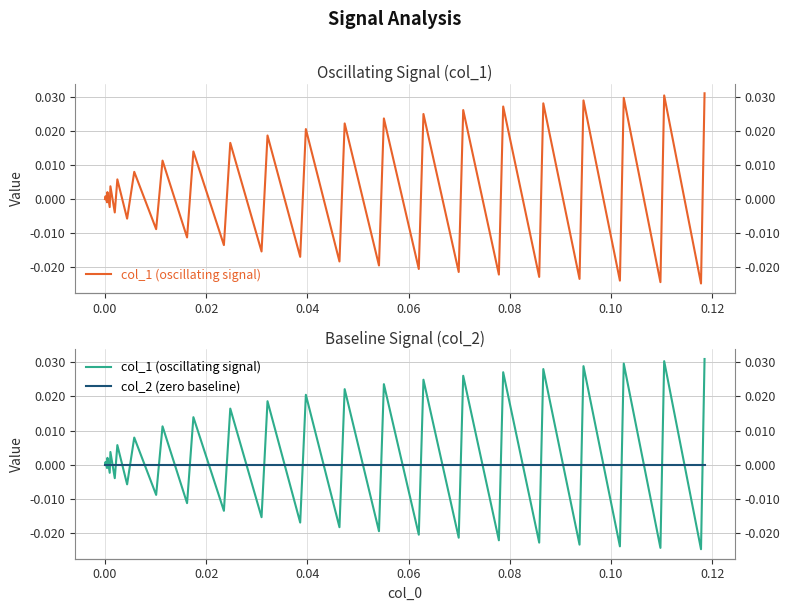

Rank the series by their average value, from highest to lowest.

col_1 (oscillating signal), col_2 (zero baseline)